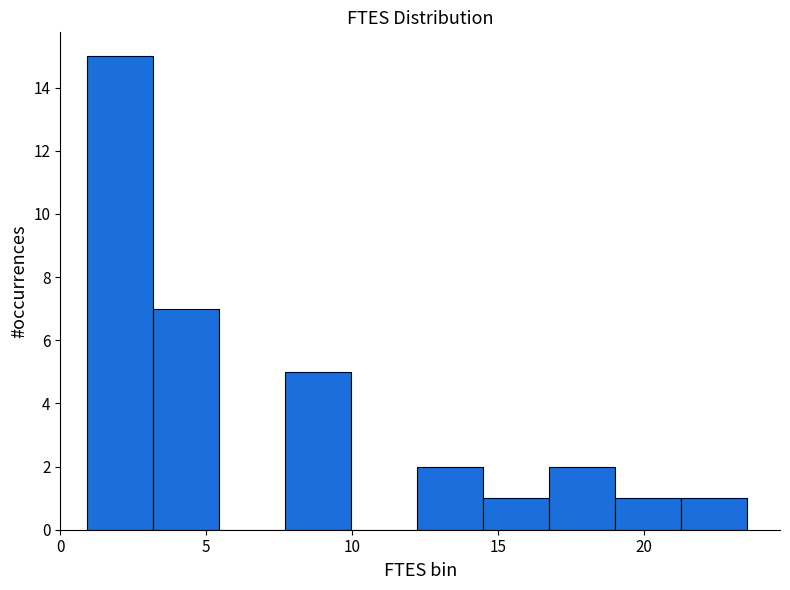

Reading left to right, transcribe this chart: for each bar, give the range it covers on the x-axis and its height. Neither the bar edges nor the heights are printed on the chart, so give them approximately, as read against the axes.

1.0 to 3.0: 15
3.0 to 5.5: 7
5.5 to 7.5: 0
7.5 to 10.0: 5
10.0 to 12.0: 0
12.0 to 14.5: 2
14.5 to 16.5: 1
16.5 to 19.0: 2
19.0 to 21.5: 1
21.5 to 23.5: 1